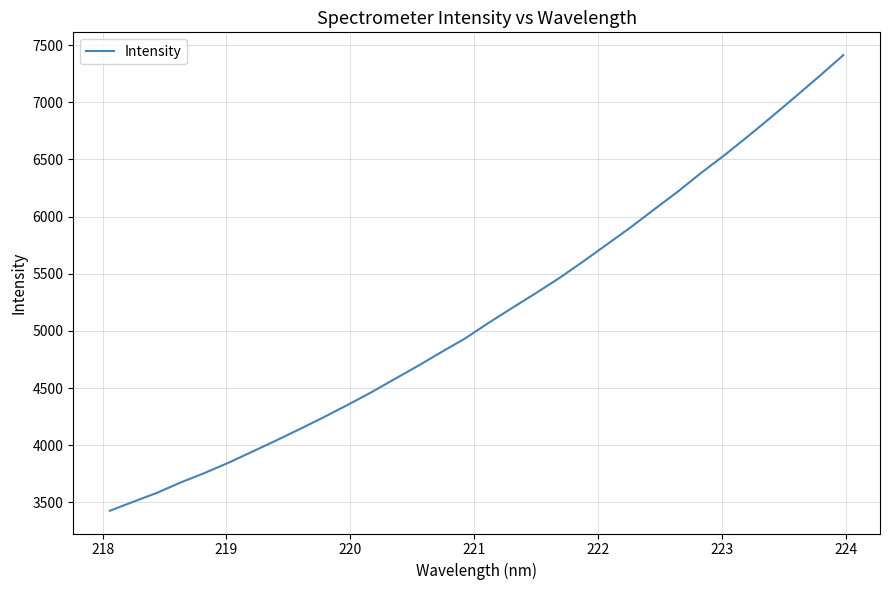

How many distinct data groups are displayed?

1